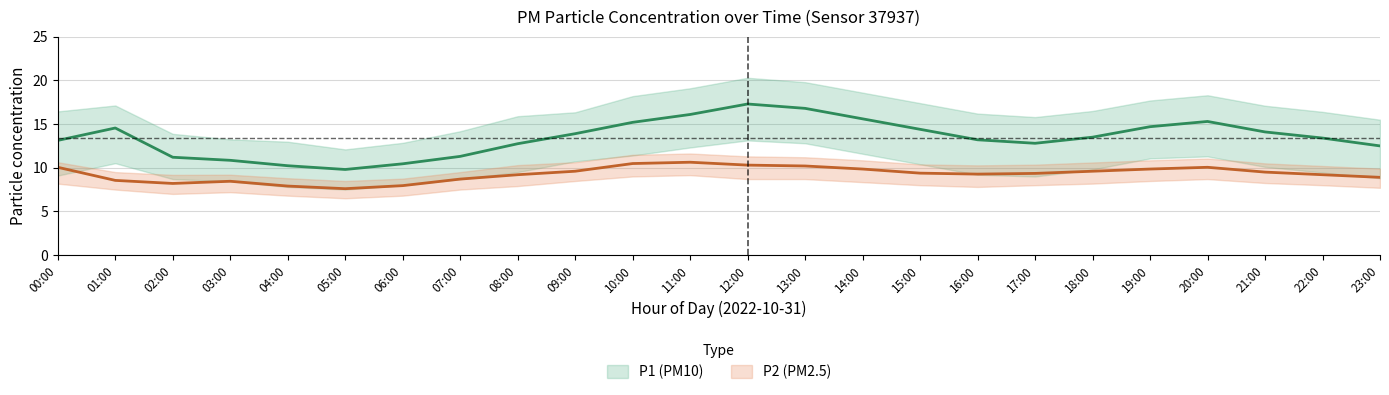

The value of P2 at 04:00 is 4.9. True or false?

False